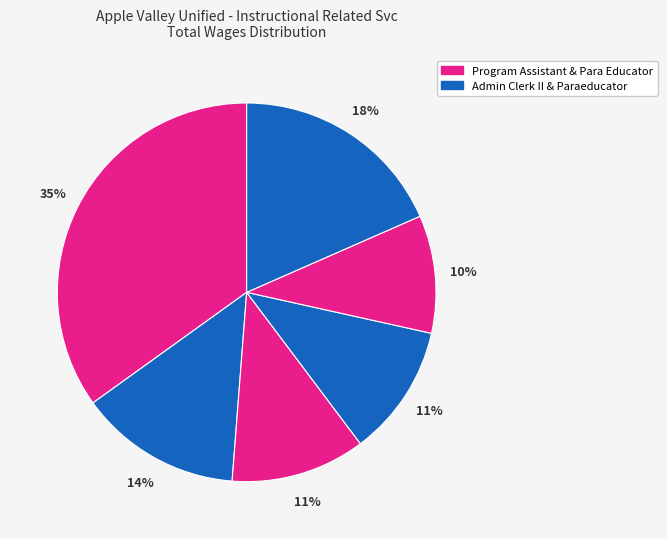

What is the largest slice in the pie chart?

Program Assistant, B